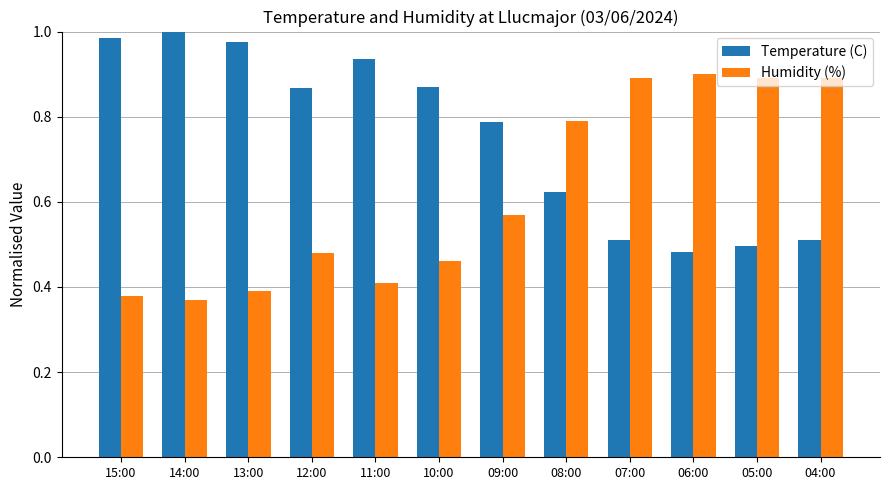

What is the sum of the Temperature (C) values at 15:00 and 11:00?

1.9